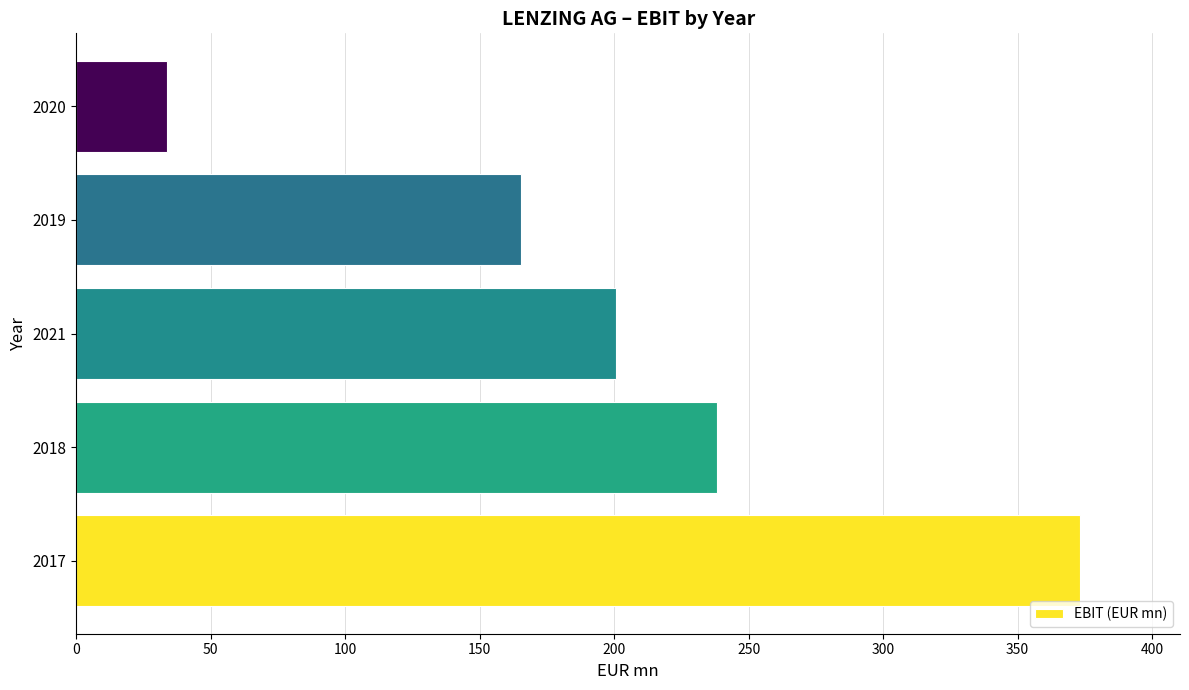

True or false: the data shows 125.0 at 2018.

False